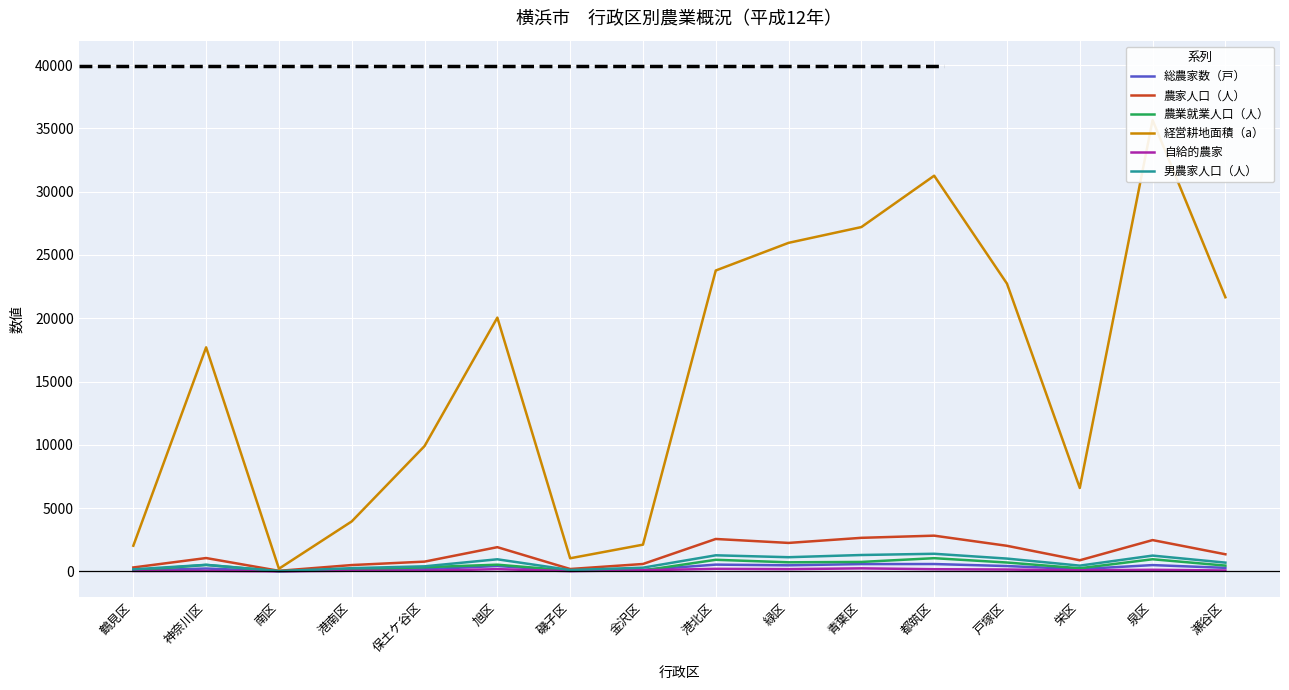

What are all the series names shown in the legend?

総農家数（戸）, 農家人口（人）, 農業就業人口（人）, 経営耕地面積（a）, 自給的農家, 男農家人口（人）